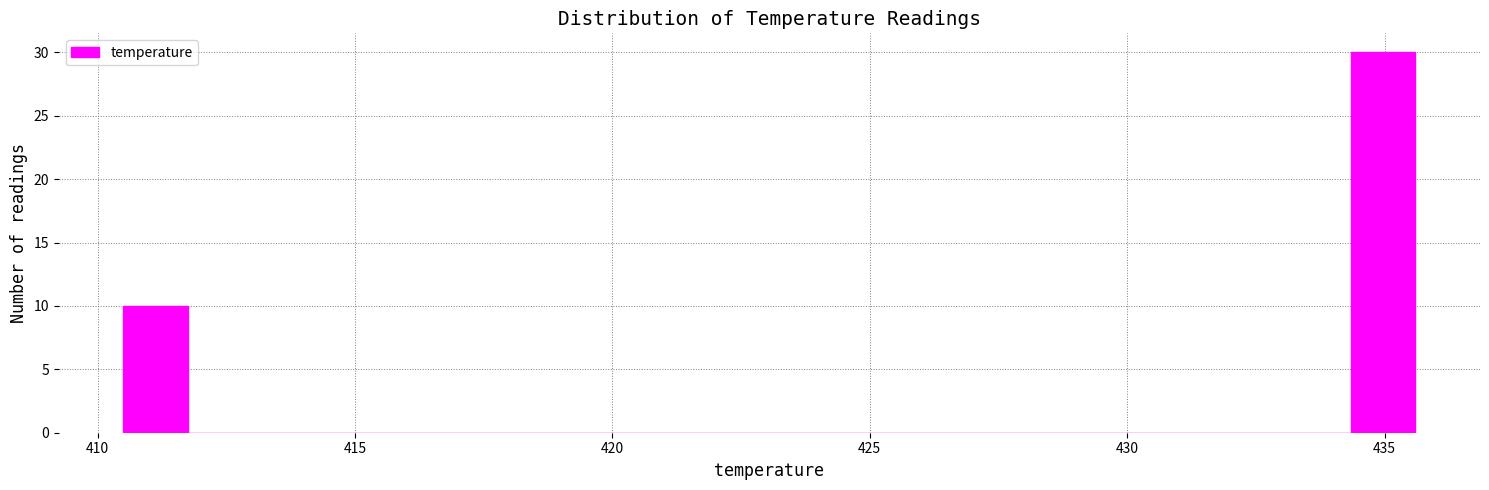

Read against the x-axis, roughly where is the centre of the tallest bar?

435.0